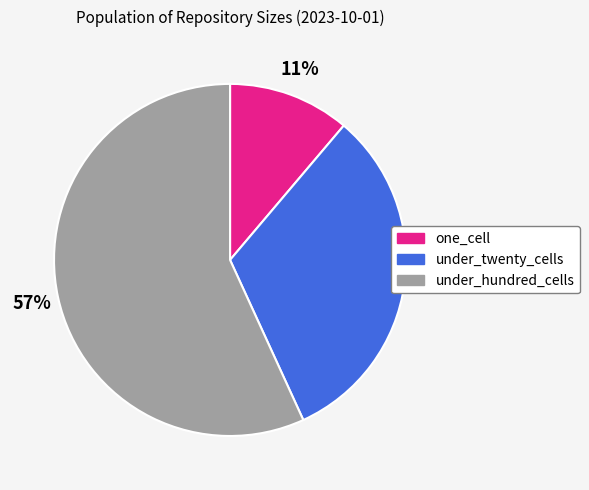

How many segments does this pie chart have?

3